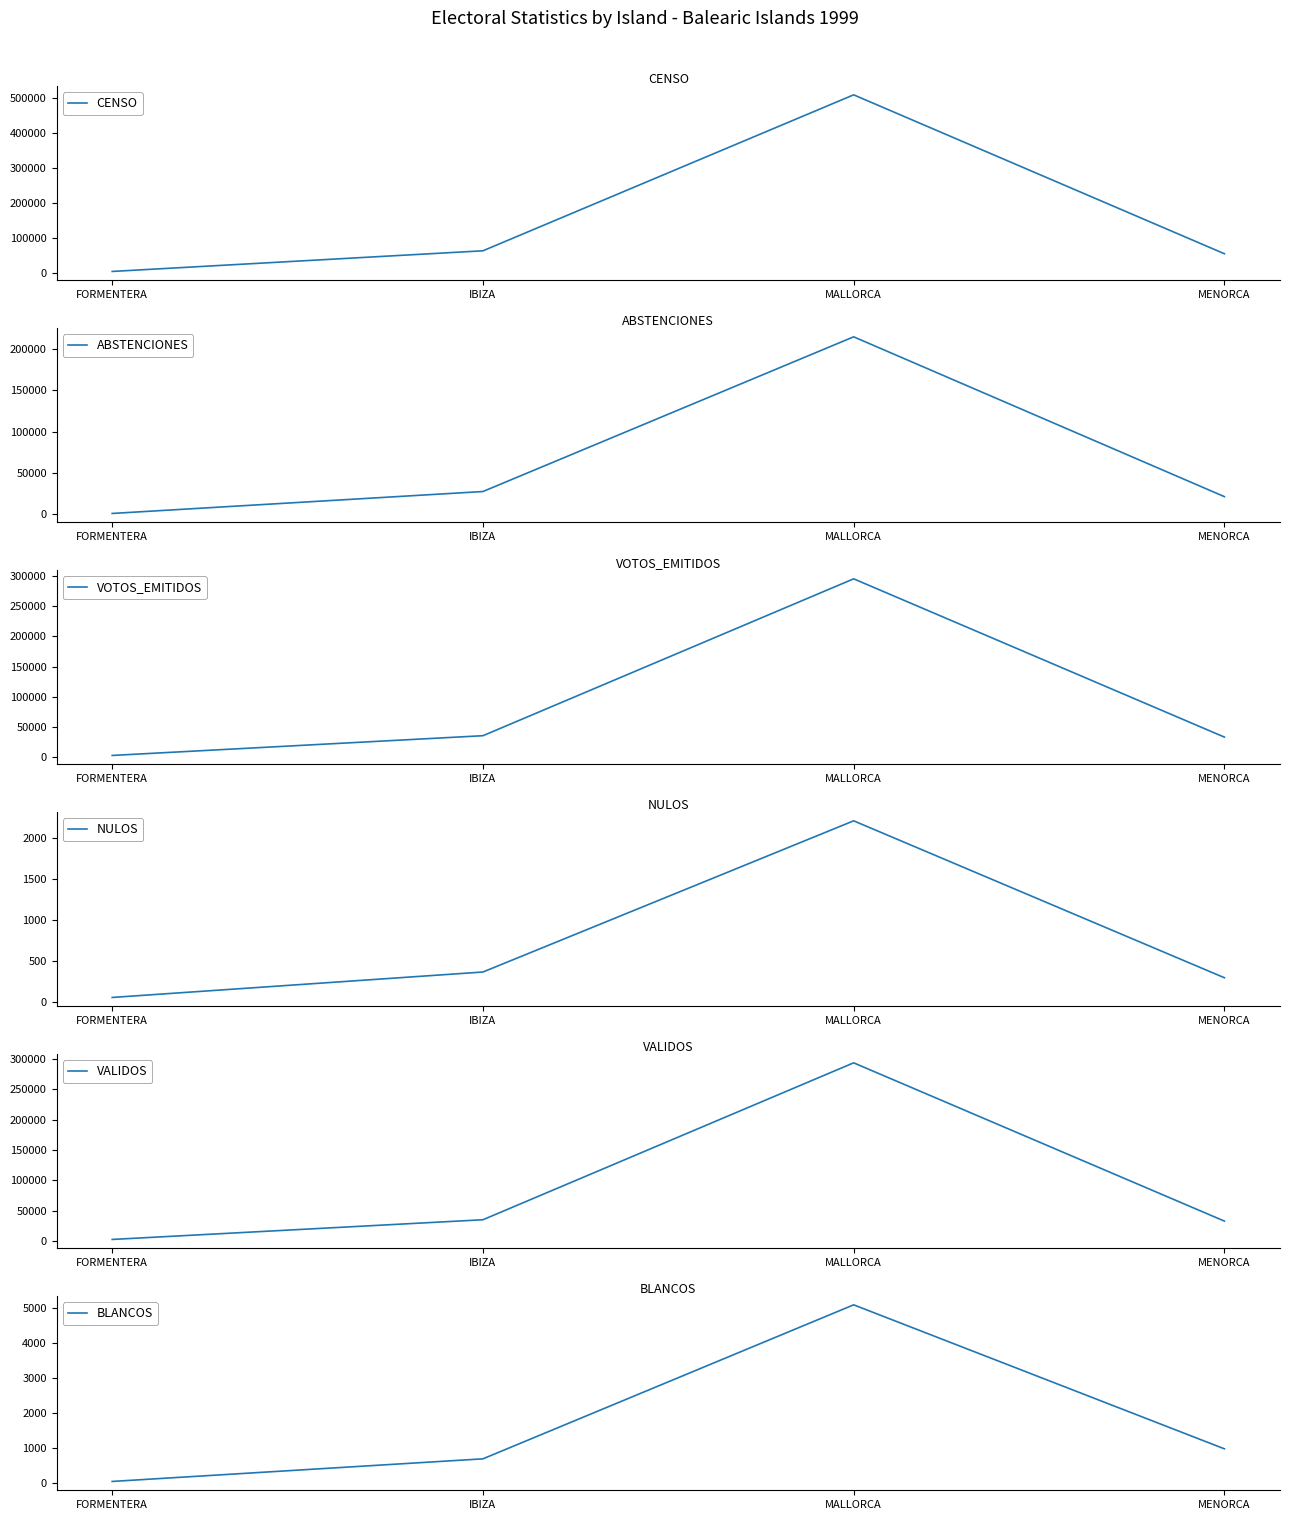

Is it true that BLANCOS equals 302 at MENORCA?

False